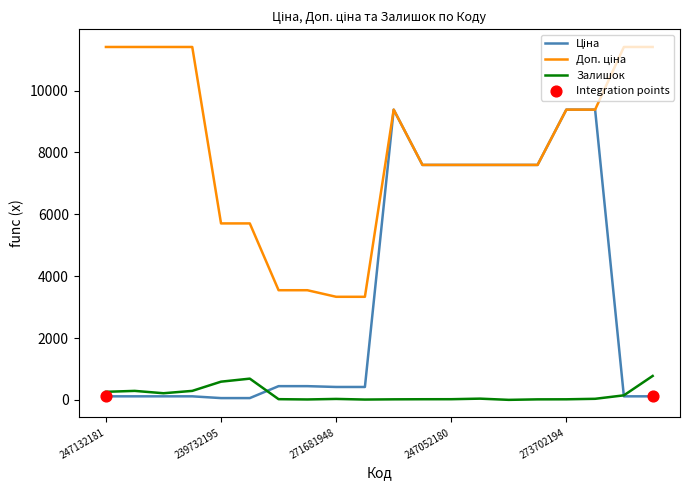

What is the maximum value shown in the chart?

11410.0